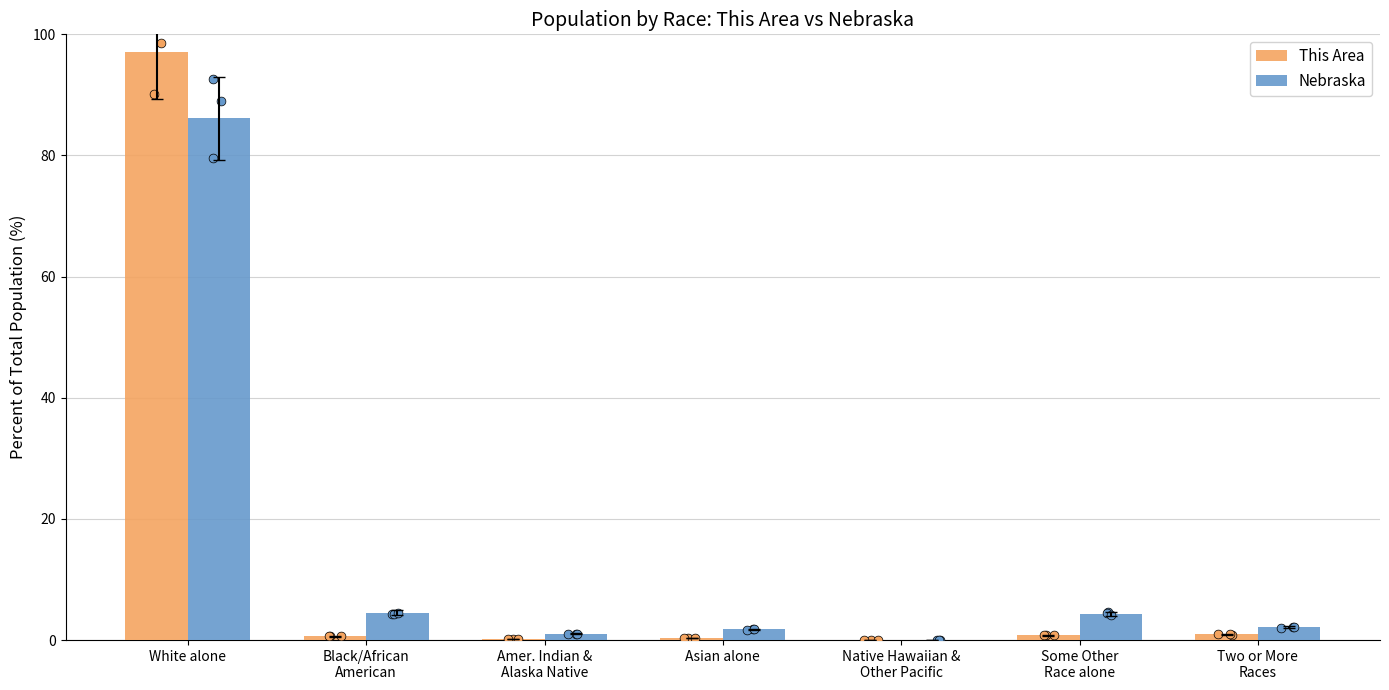

Which series reaches the minimum Y coordinate?

This Area